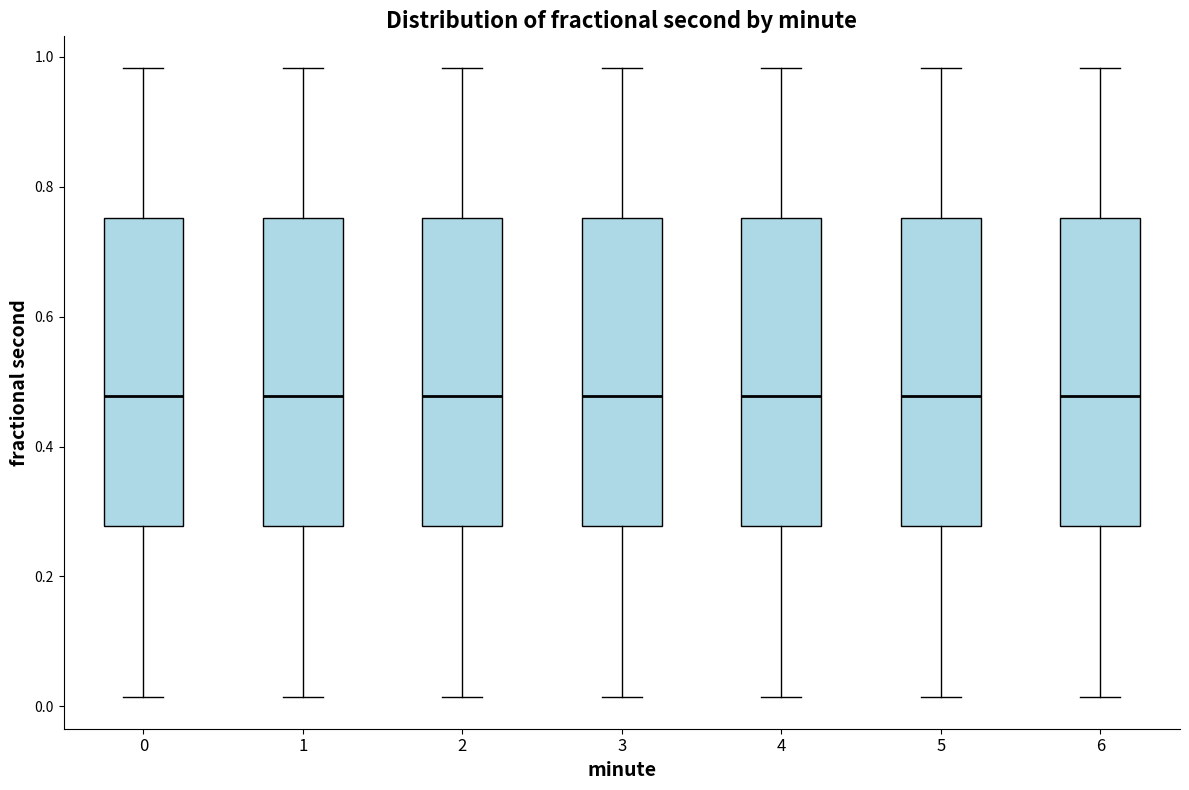

Where does the lower whisker of the box at x = 0 end on the y-axis? The values are not printed on the chart, so give them approximately, as read against the axis.

0.02